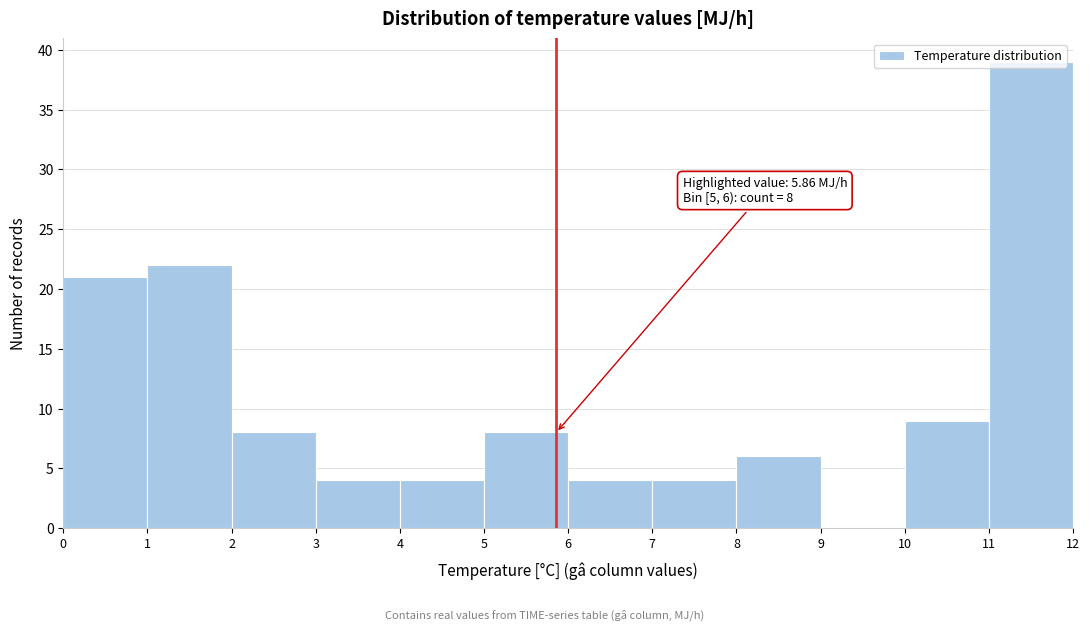

Over which range of the x-axis is the bar tallest?

11 to 12